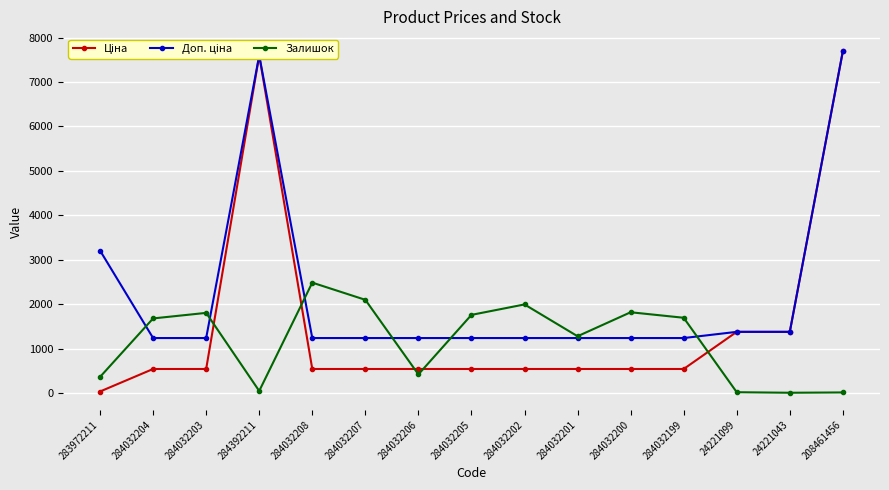

What is the lowest value of the Залишок series?

4.0